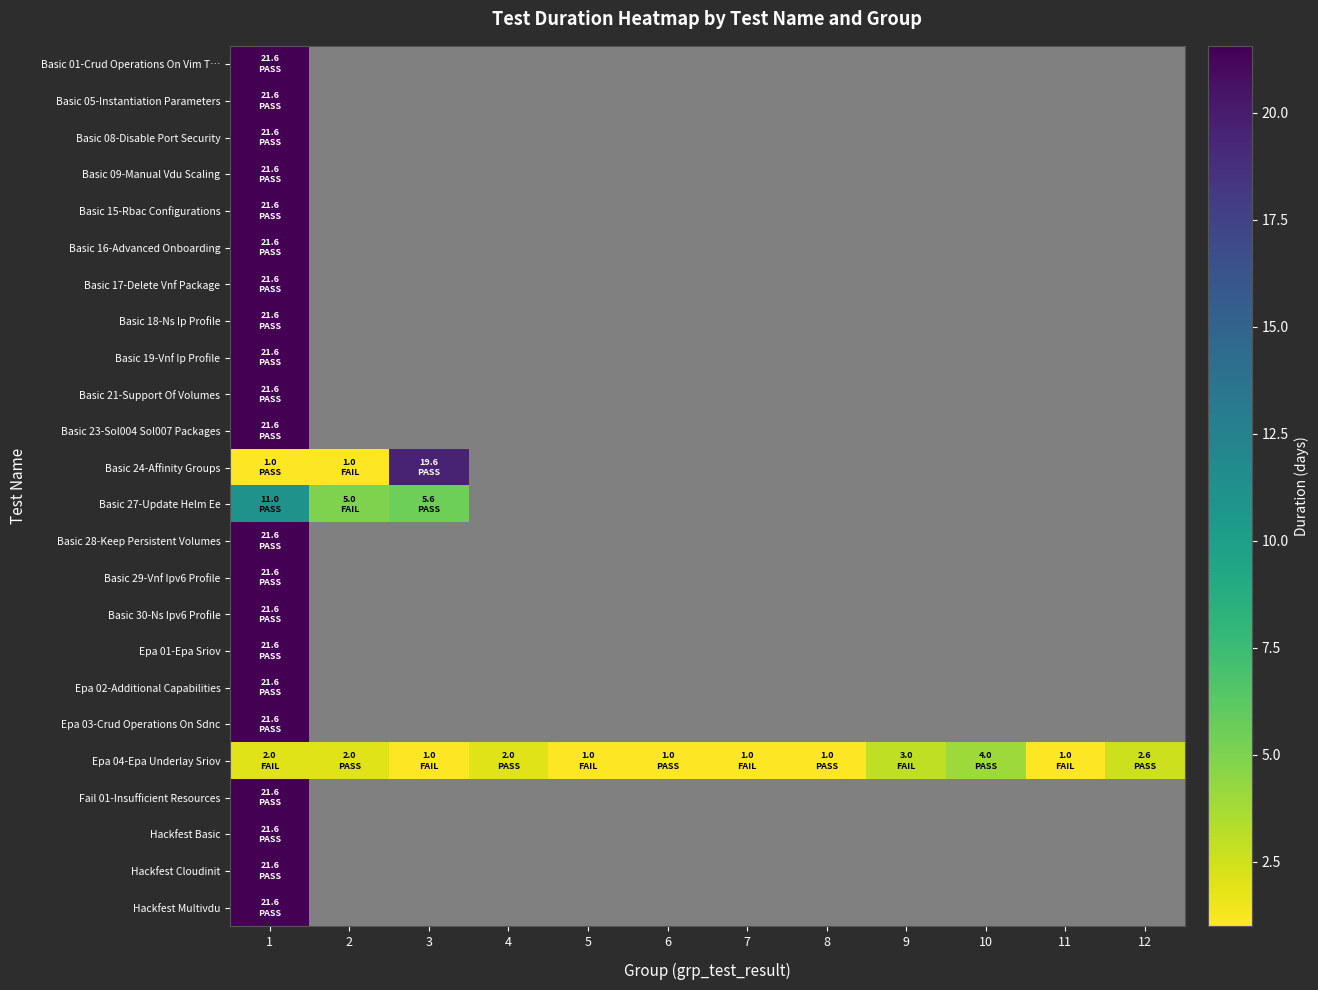

Between 8 and 10, which is larger?

10